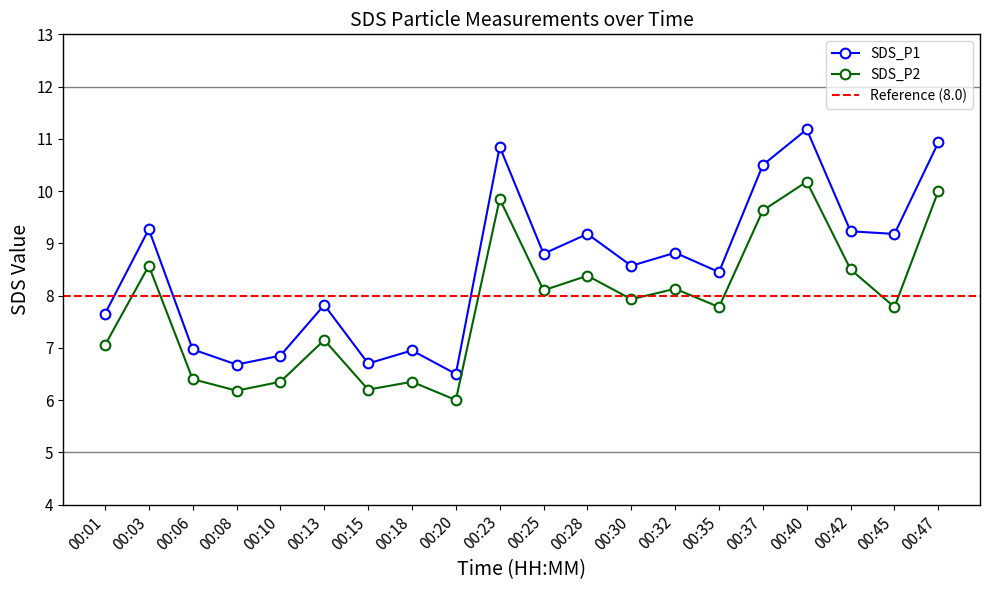

Which series has the widest spread of values?

SDS_P1